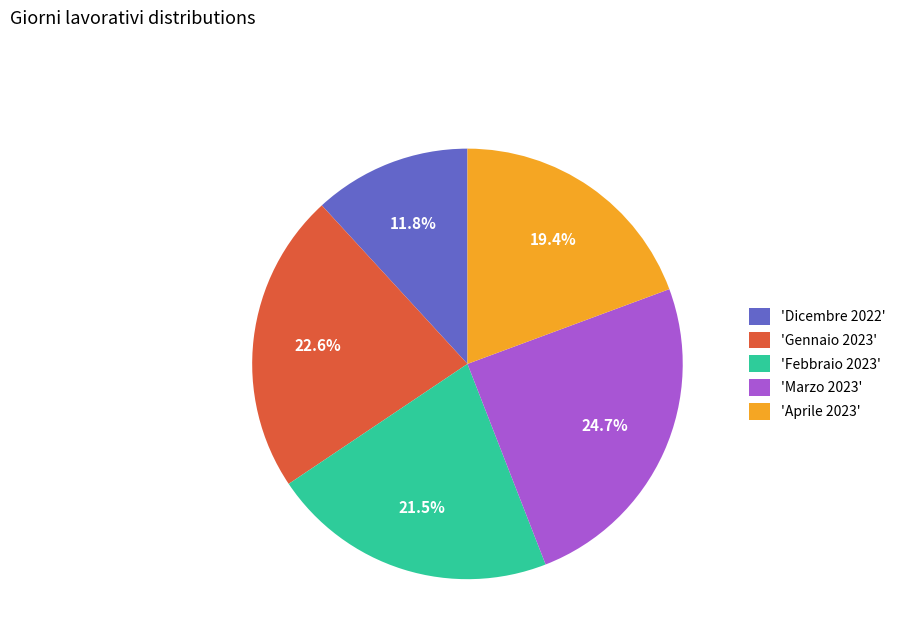

Between 'Febbraio 2023' and 'Dicembre 2022', which is larger?

'Febbraio 2023'